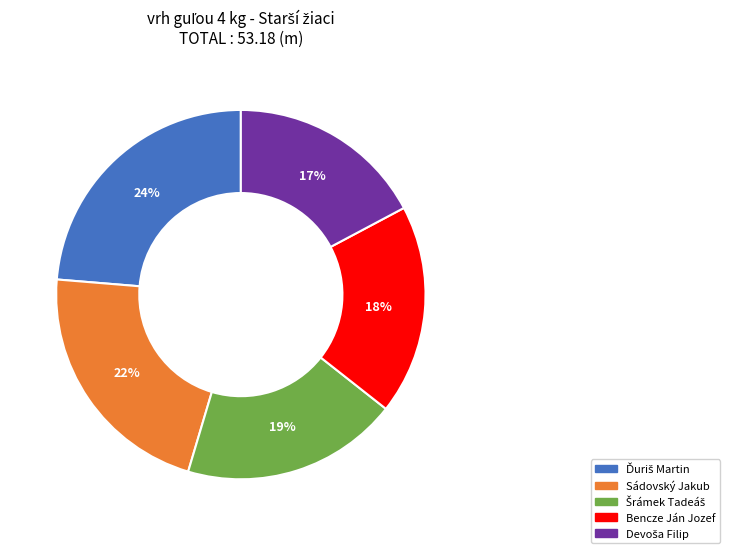

Is Bencze Ján Jozef the majority of the pie?

No